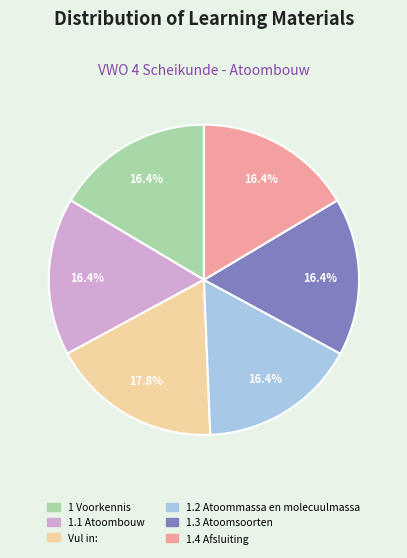

True or false: 1.3 Atoomsoorten accounts for 16% of the total.

True